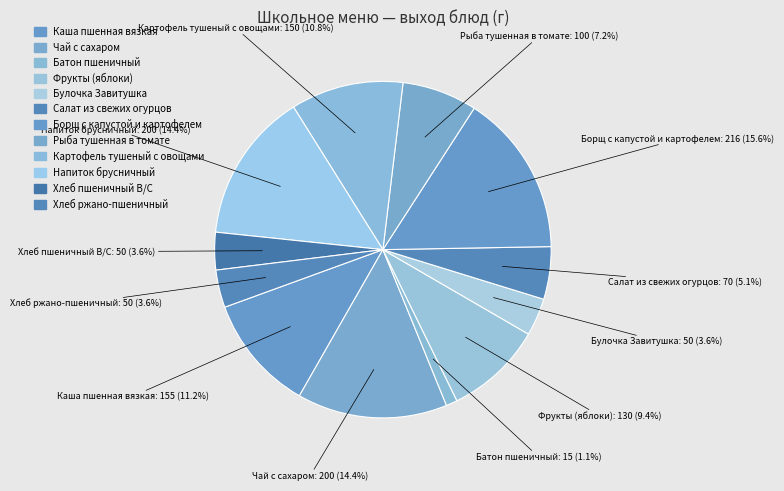

What percentage is the Хлеб ржано-пшеничный slice, to the nearest percent?

4%